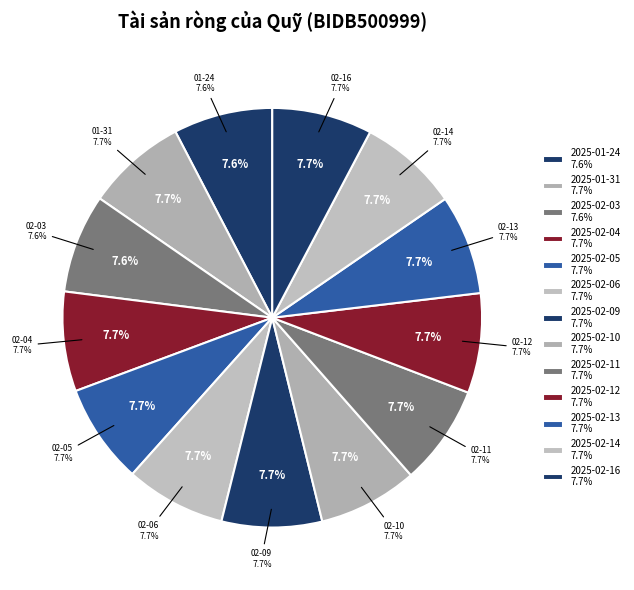

Is there a majority slice in this chart?

No